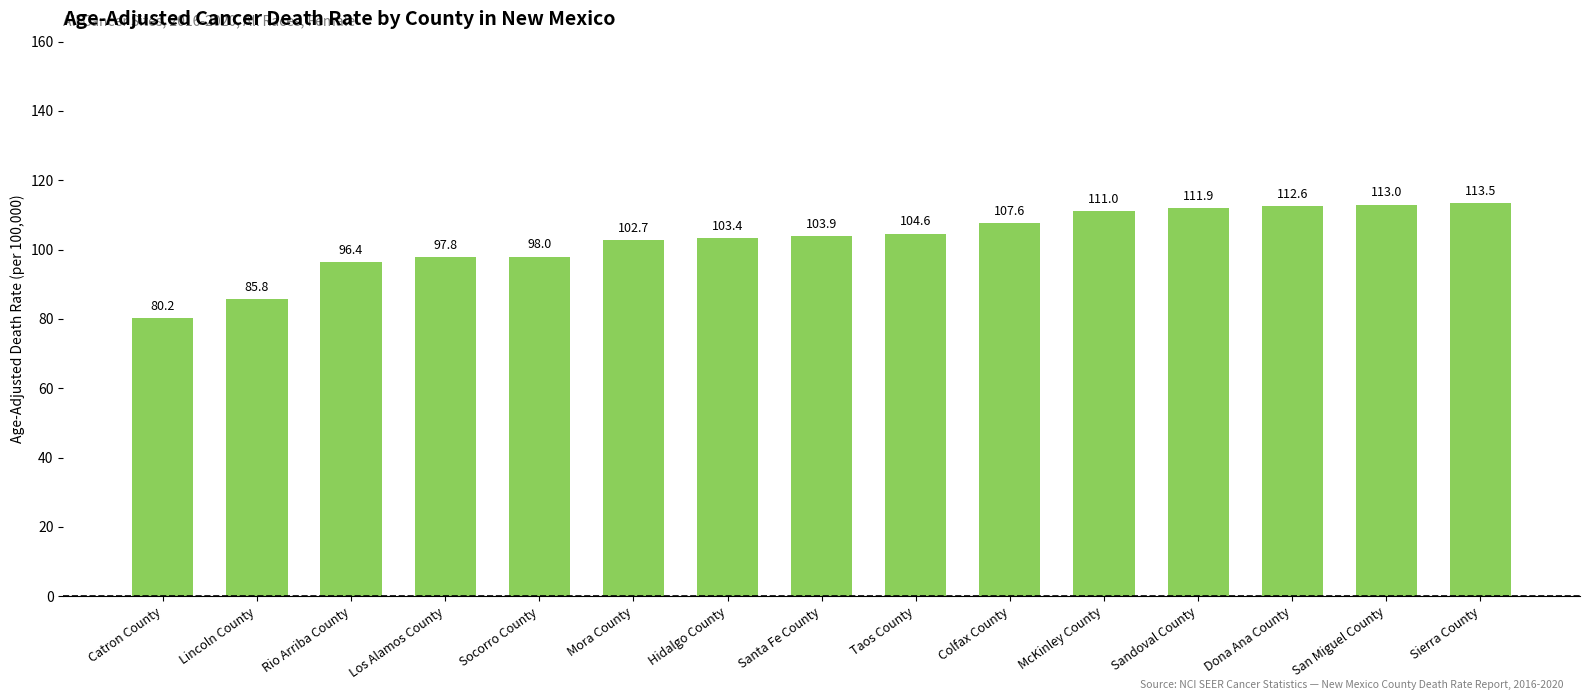

At which label does the data first exceed 103?

Hidalgo County